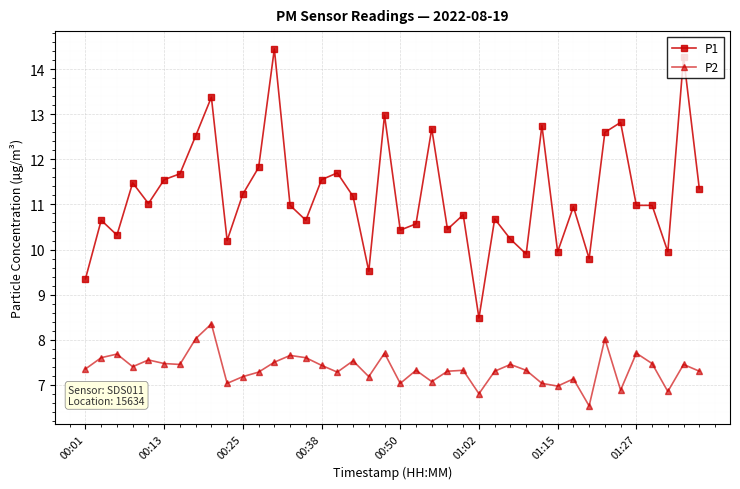

Rank the series by their maximum value, from lowest to highest.

P2, P1